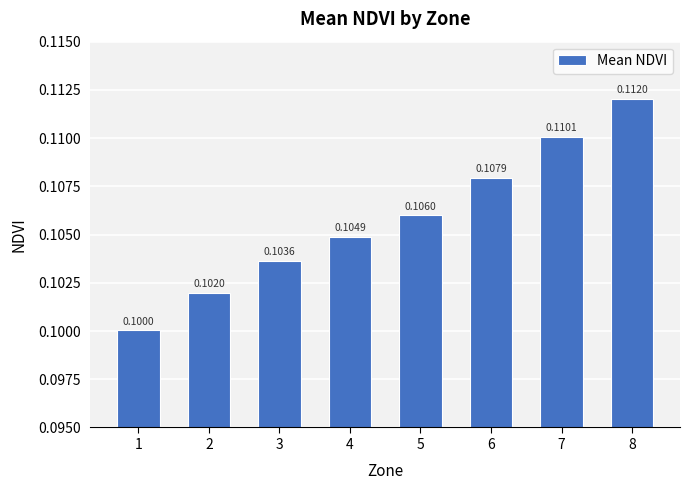

Which label corresponds to the smallest value in the chart?

1